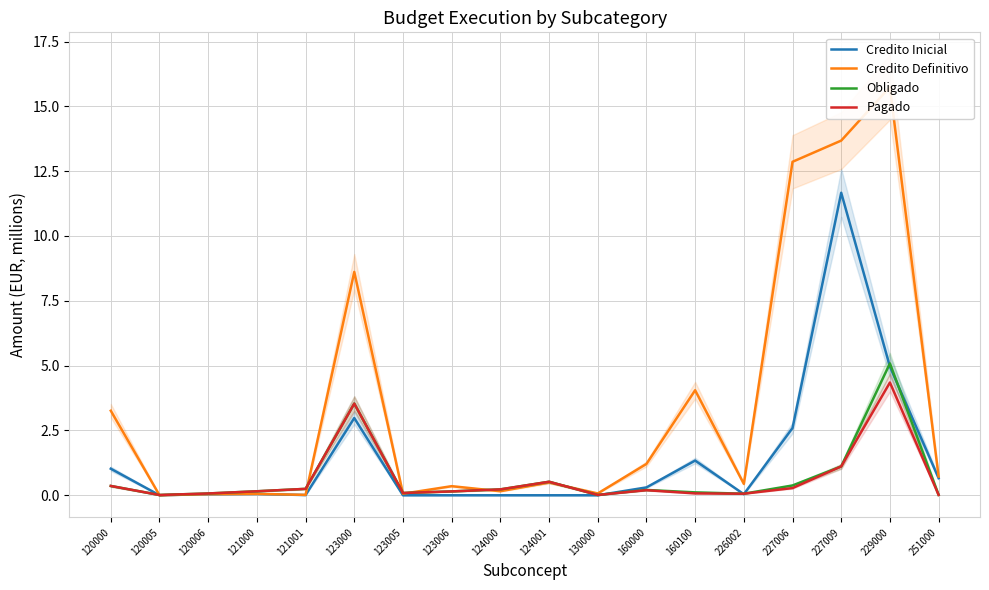

What is the highest value of the Obligado series?

5.1